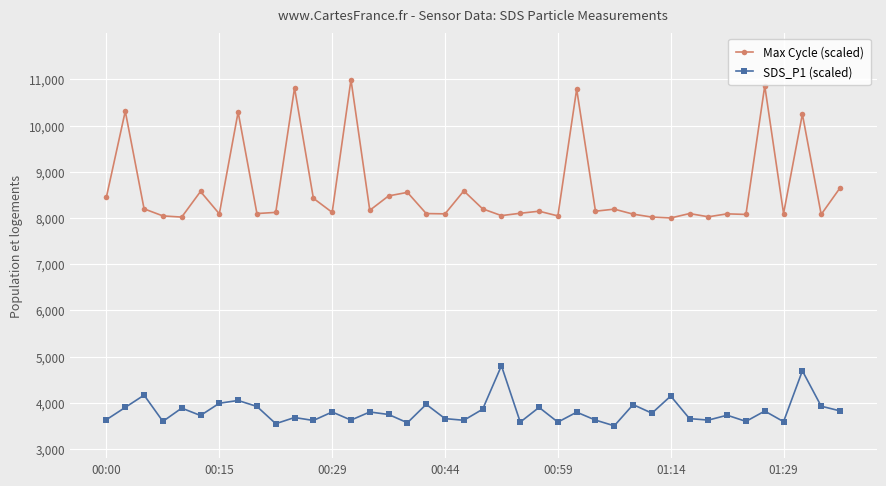

At how many categories does at least one series exceed 10636?

4